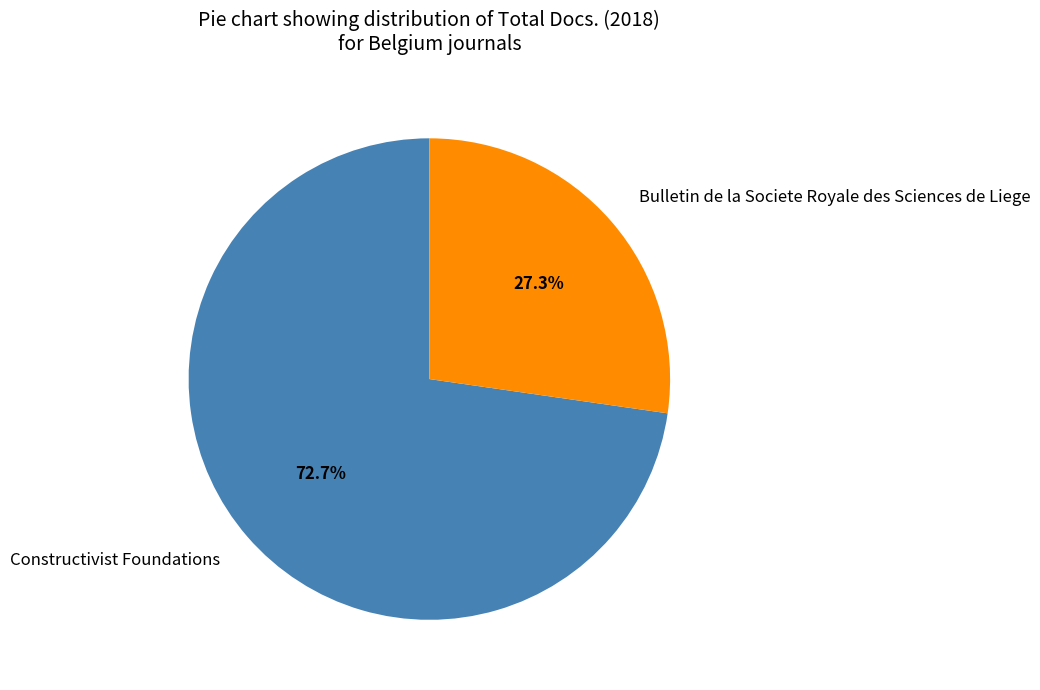

How much of the chart is everything except Constructivist Foundations?

27.3%